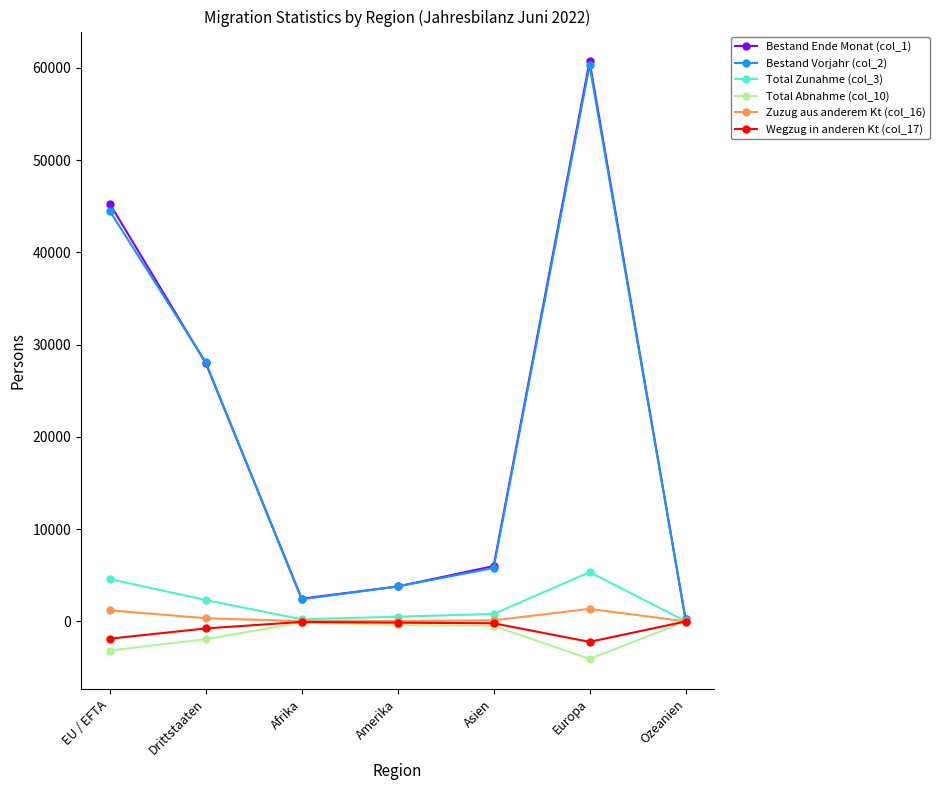

What is the label of the 5th point from the left?

Asien